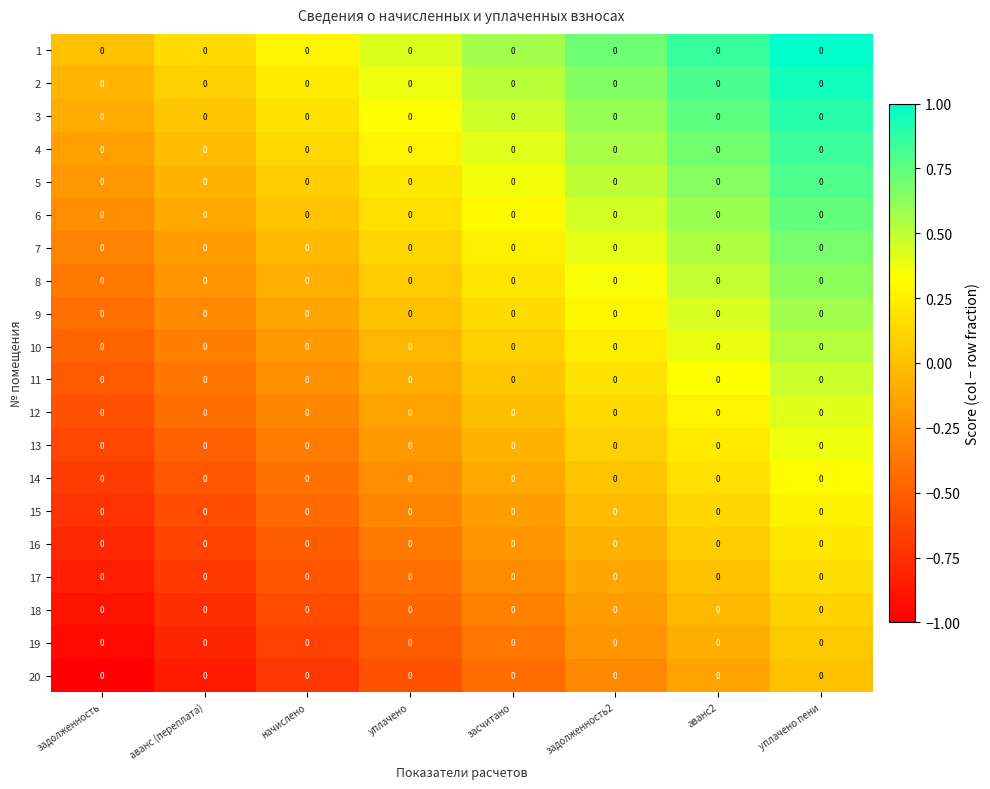

True or false: 7 has a value of -0.0 at начислено.

True